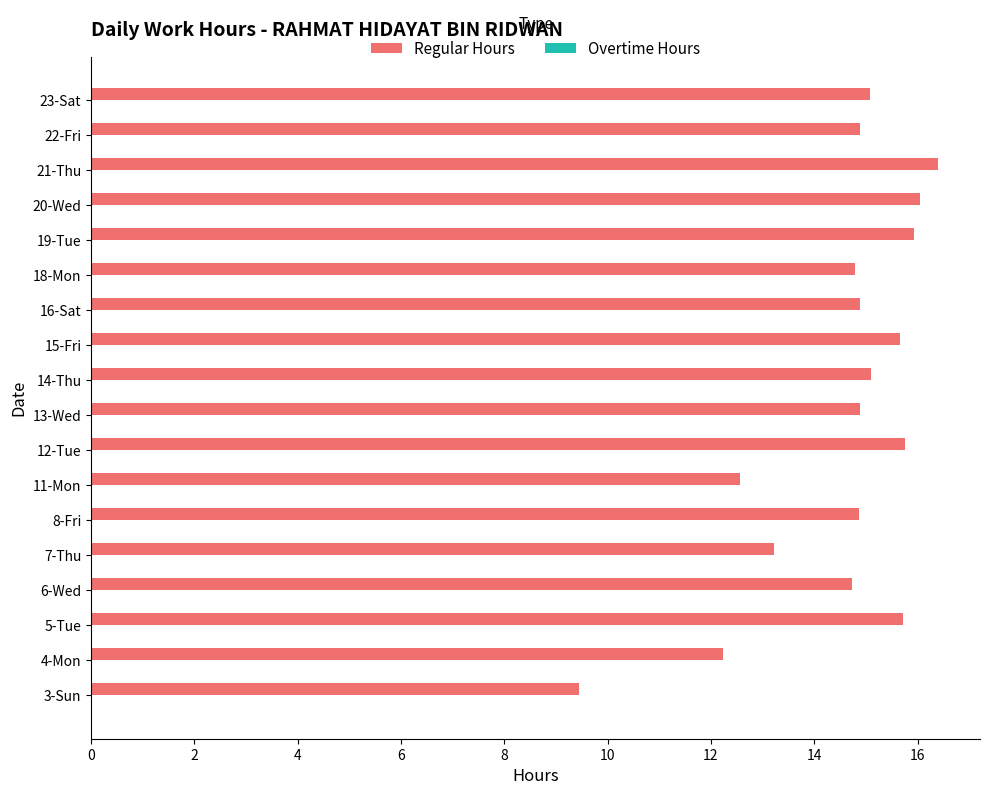

Which has a higher value, 21-Thu or 23-Sat?

21-Thu